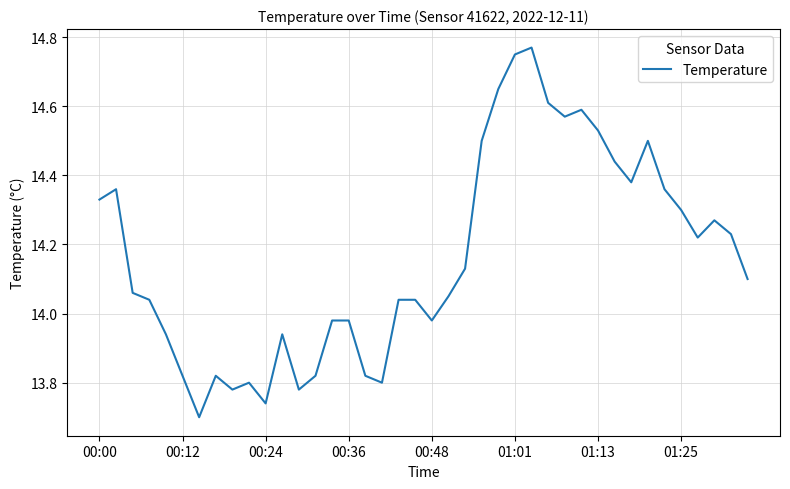

Where does the data first go above 14?

00:00